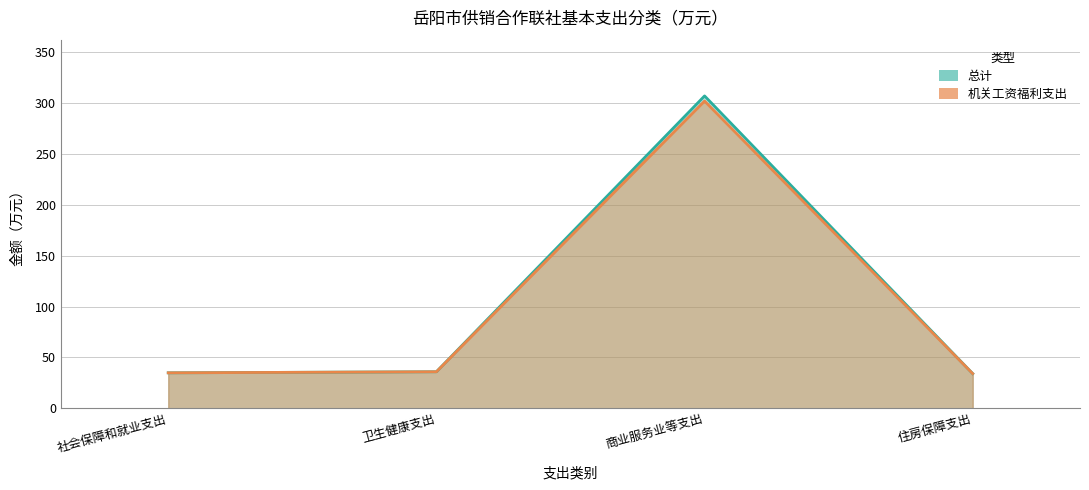

Does the chart have visible grid lines?

Yes